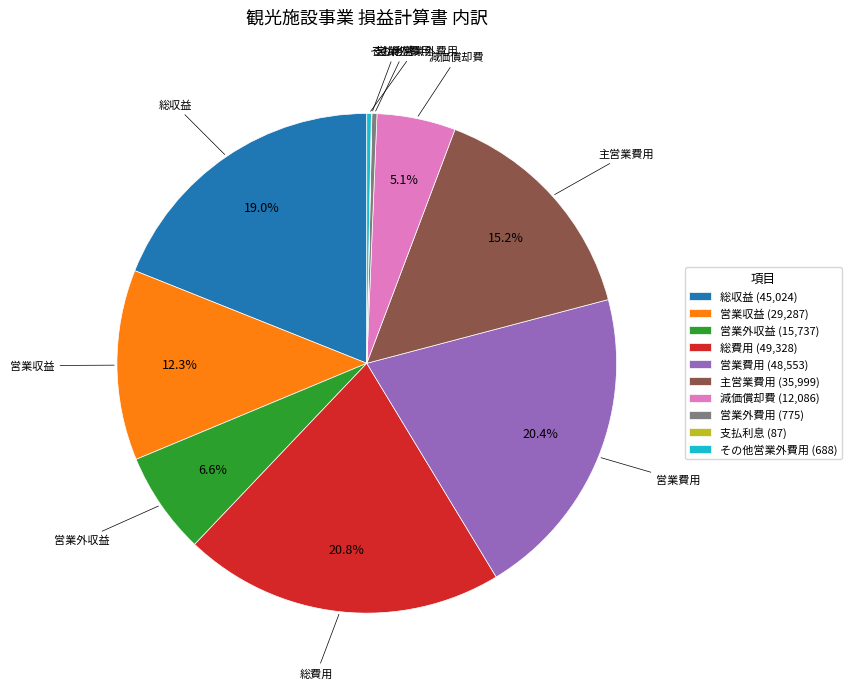

What is the ratio of the value at 総費用 (49,328) to the value at 総収益 (45,024)?

1.1